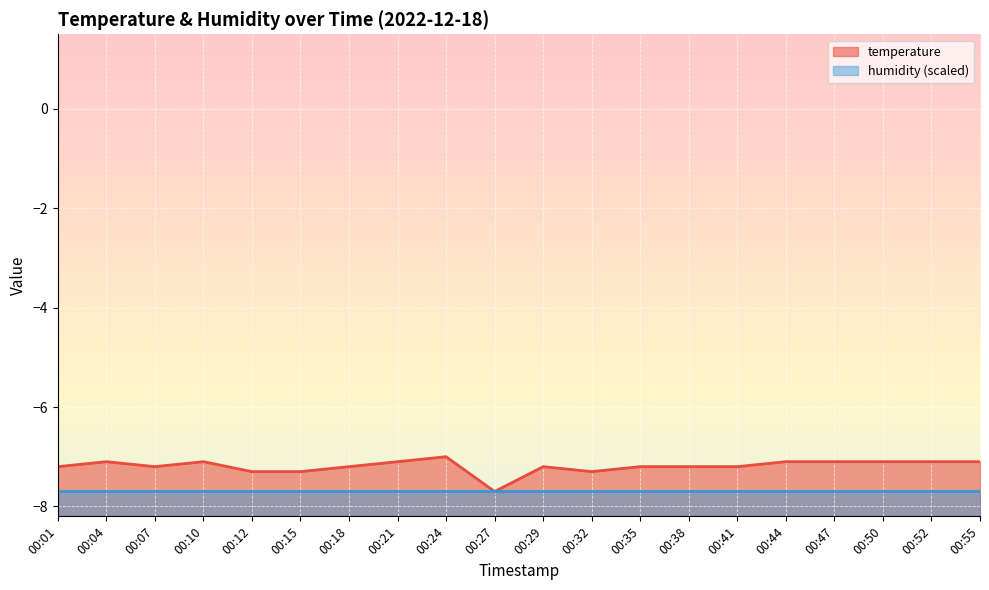

What is the minimum value shown in the chart?

-7.7